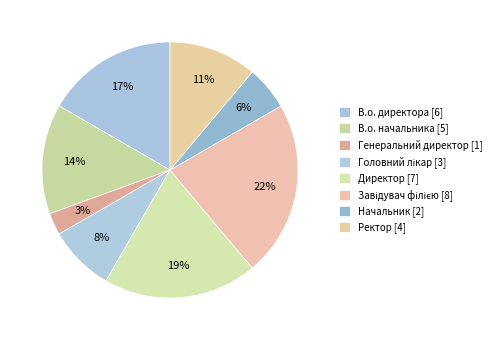

What is the change in value from В.о. начальника to Начальник?

-3